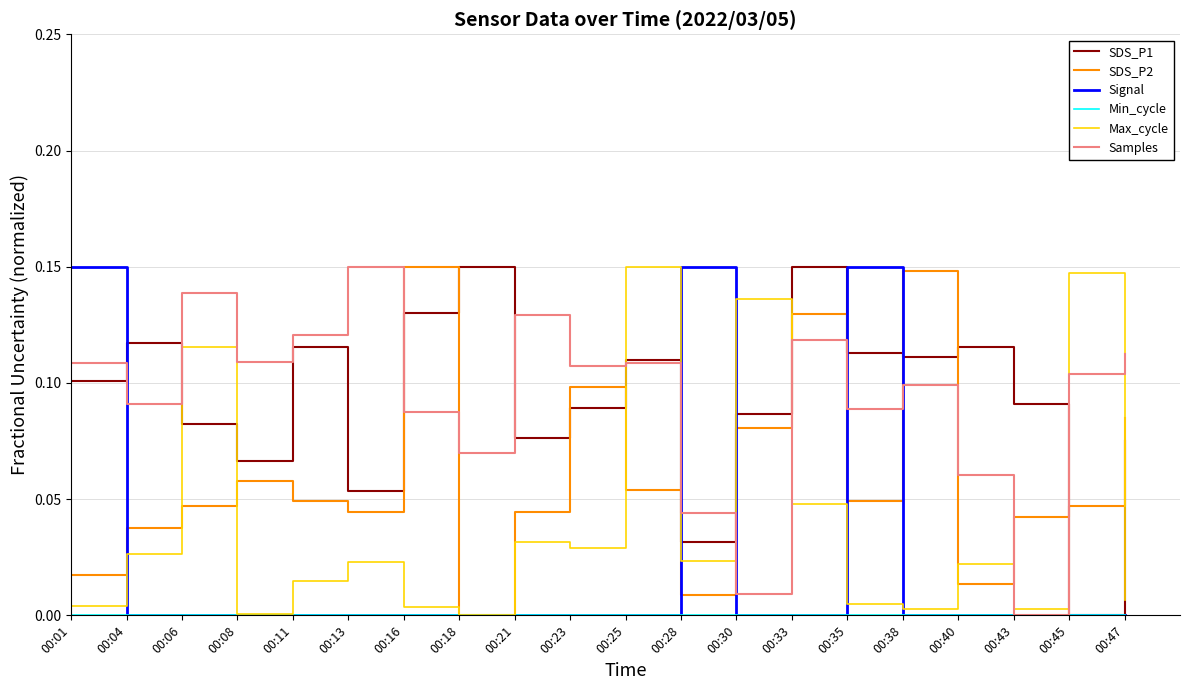

At which label does SDS_P1 reach its minimum?

00:45